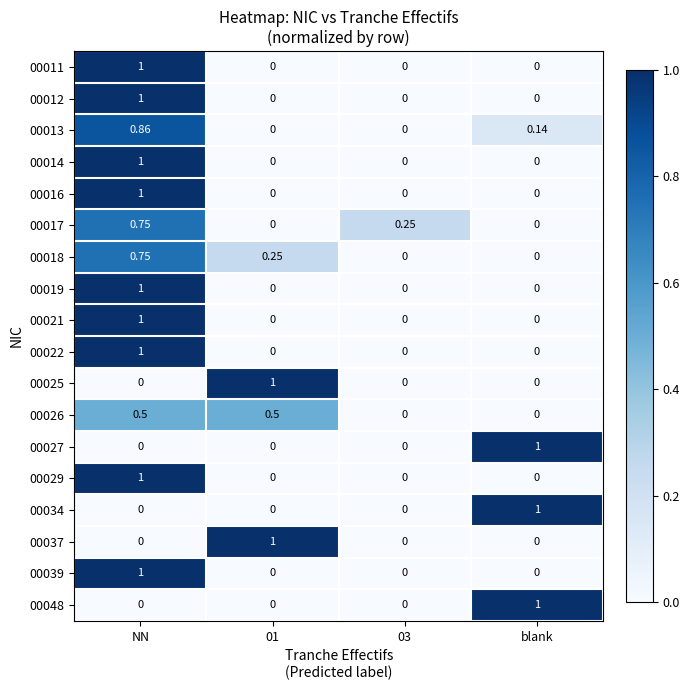

What is the total value across all series at NN?

11.9